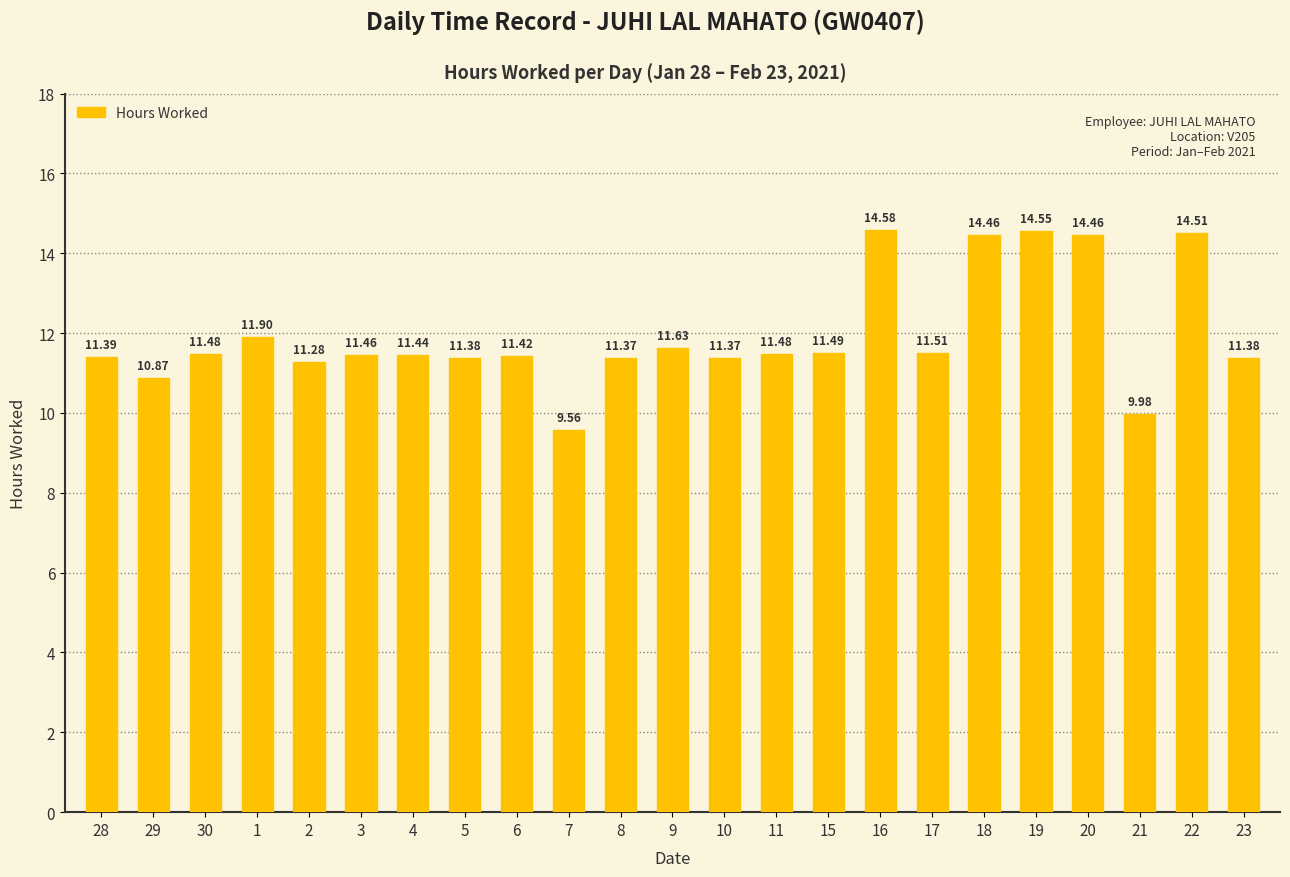

Between 29 and 4, which is larger?

4